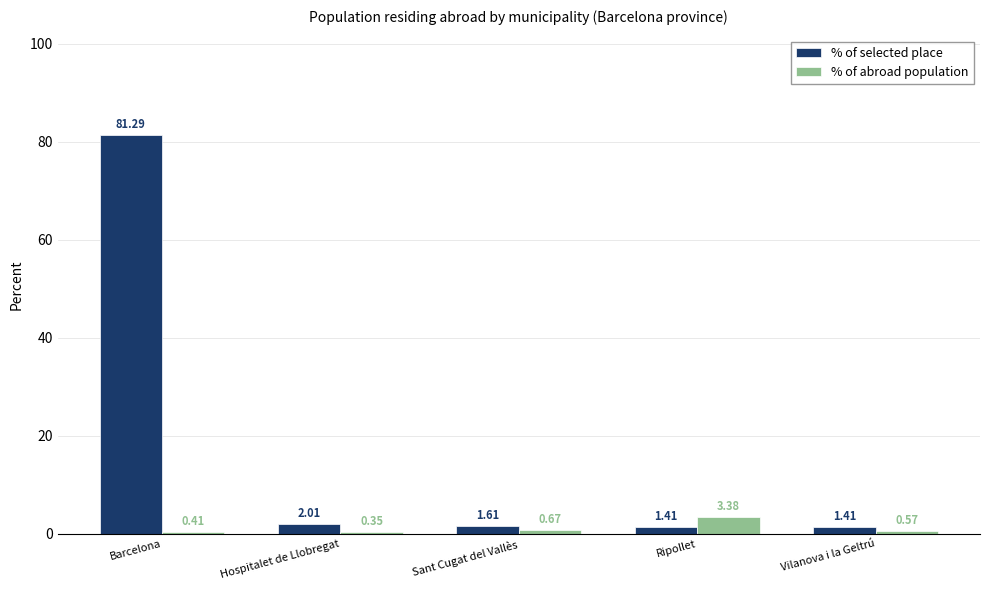

Which series has the widest spread of values?

% of selected place